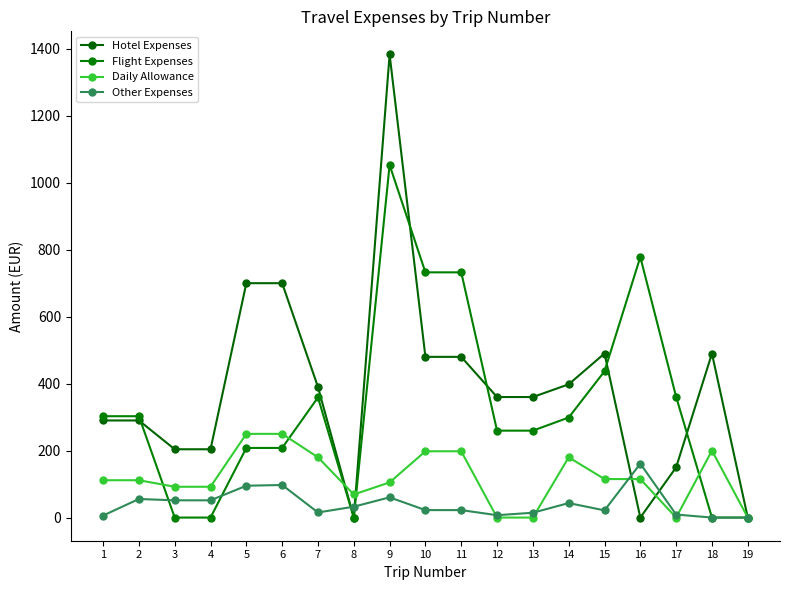

What is the difference between the highest and lowest values at 6?

602.7